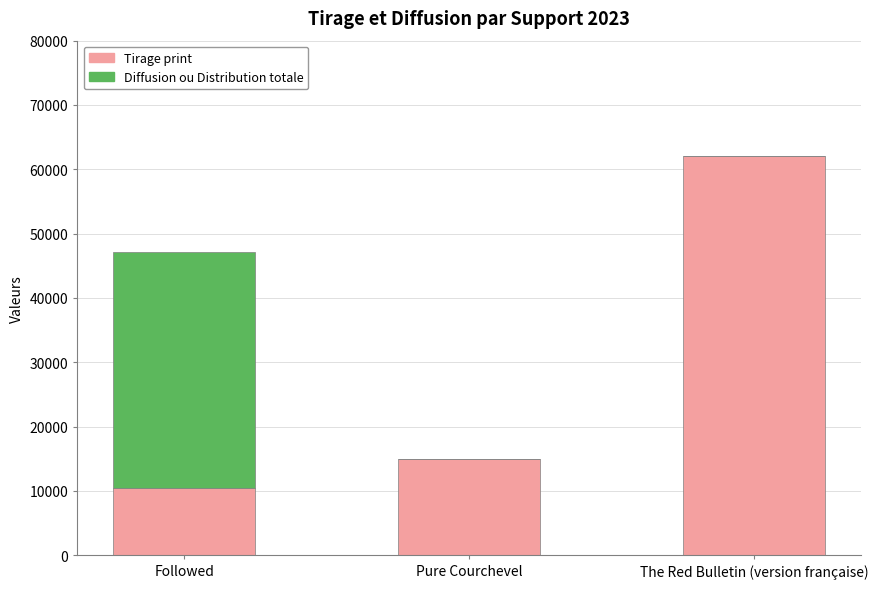

Reading right to left, transcribe the values for Tirage print.

The Red Bulletin (version française)=62133	Pure Courchevel=15000	Followed=10500